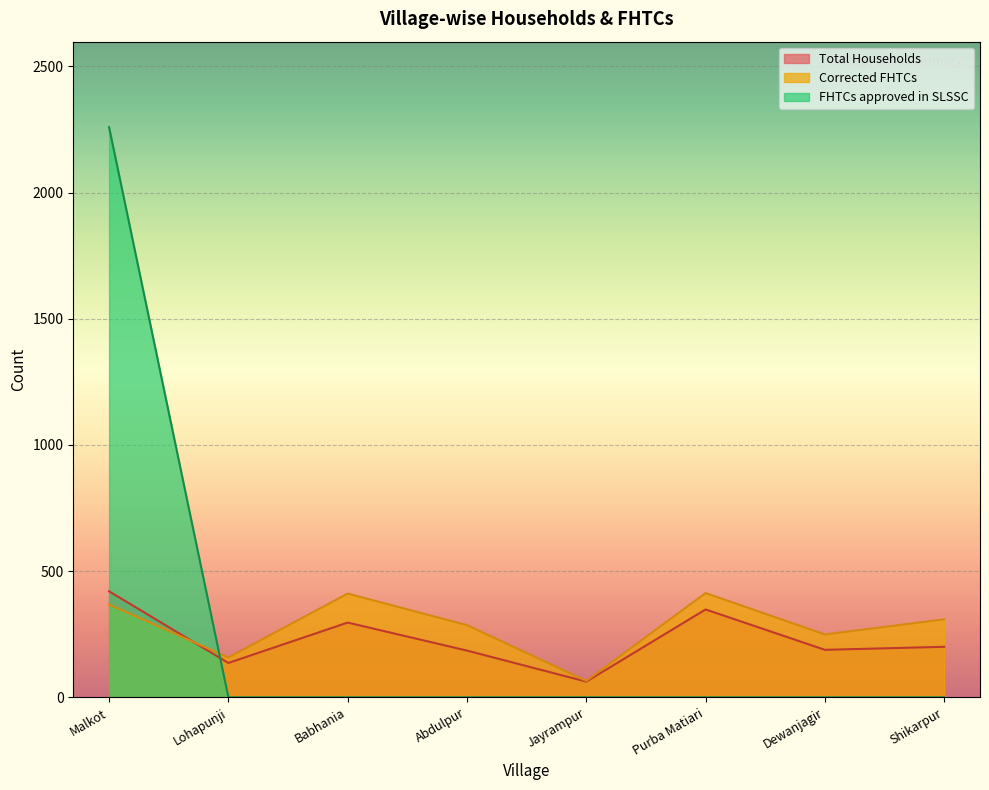

What is the label of the 5th point from the left?

Jayrampur